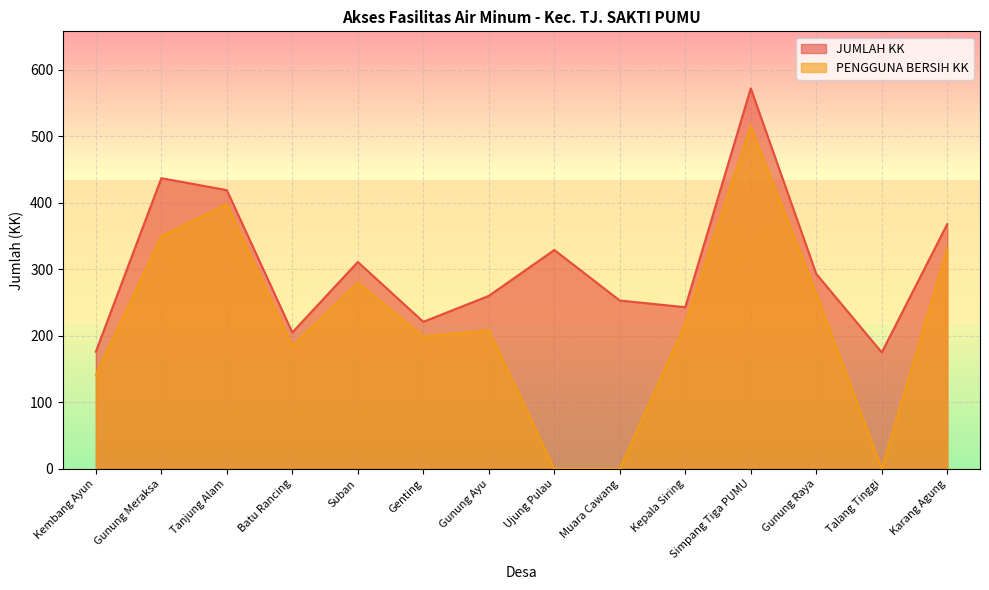

What is the highest value of the JUMLAH KK series?

572.0